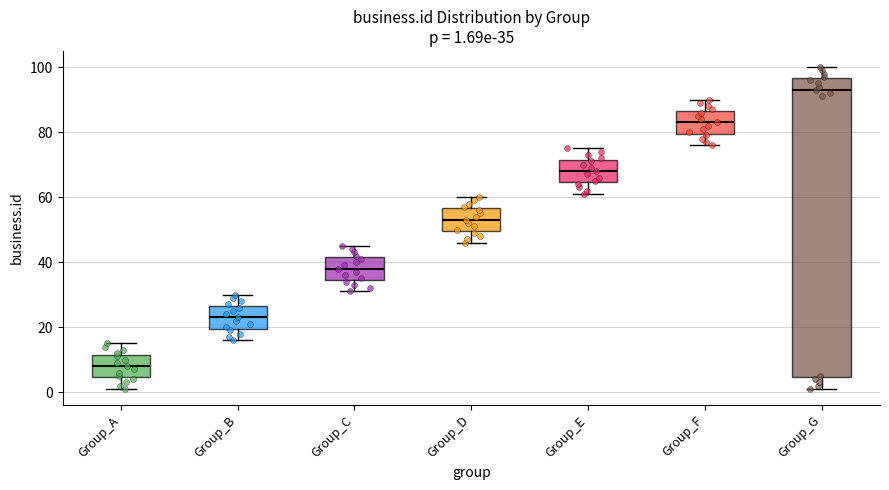

Which box's median line is the lowest?

Group_A